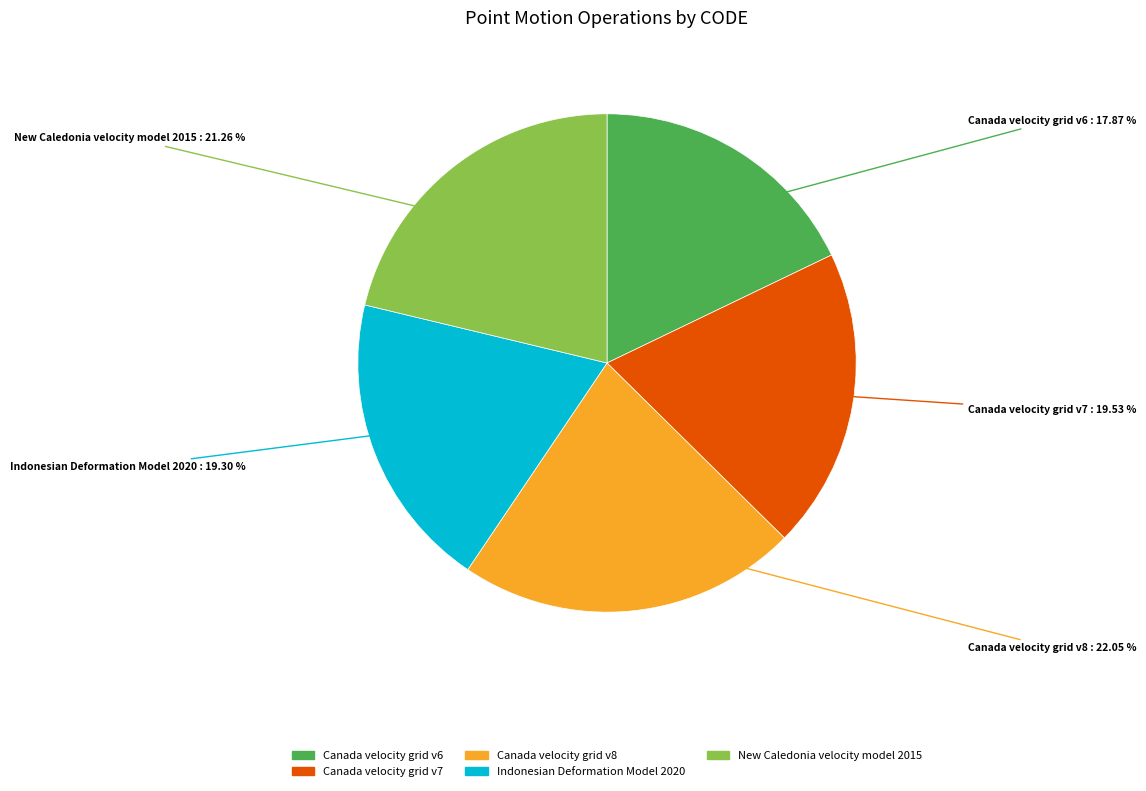

Is Canada velocity grid v6 the majority of the pie?

No